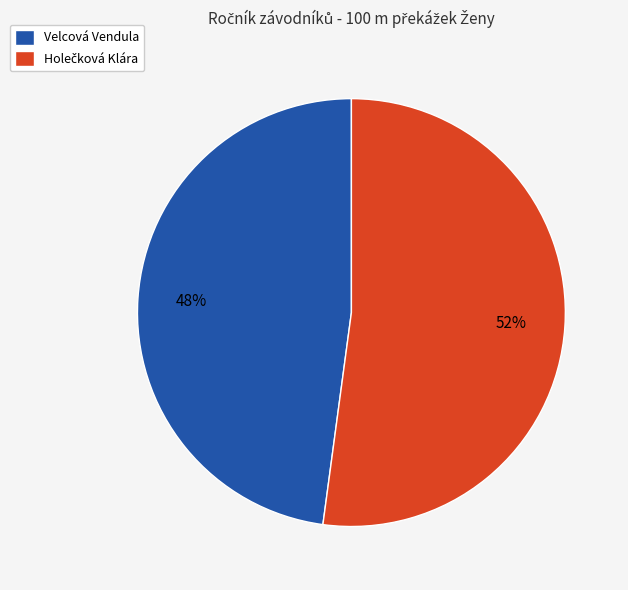

How many segments does this pie chart have?

2